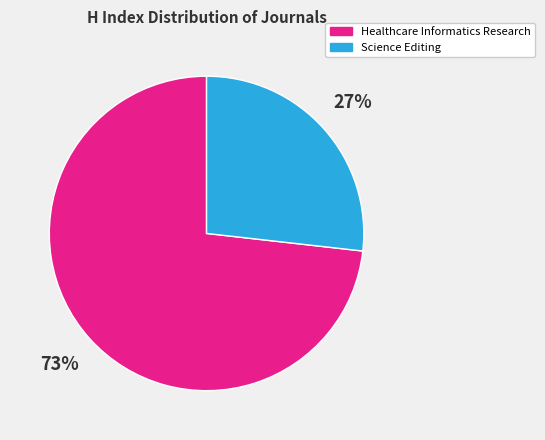

To the nearest percent, what is the combined percentage of Healthcare Informatics Research and Science Editing?

100%